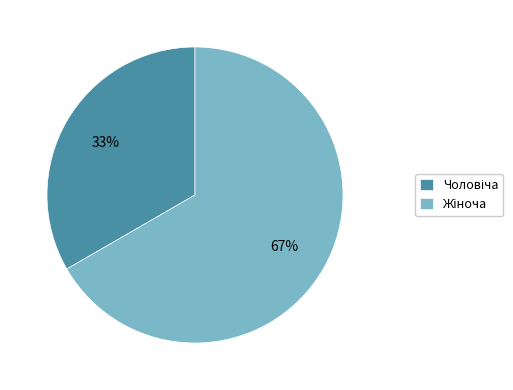

To the nearest percent, what is the average slice percentage?

50%